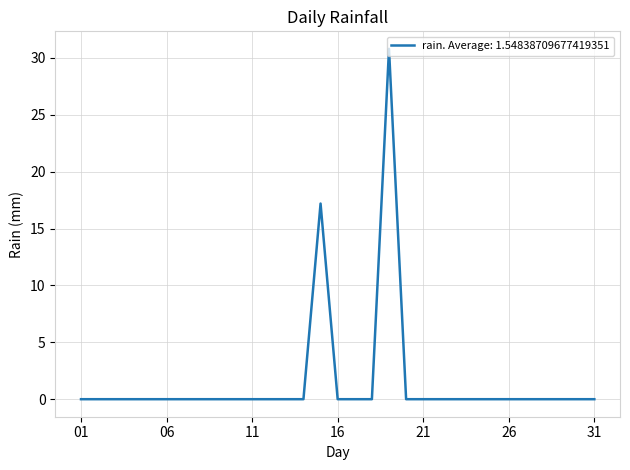

What is the maximum value shown in the chart?

30.8